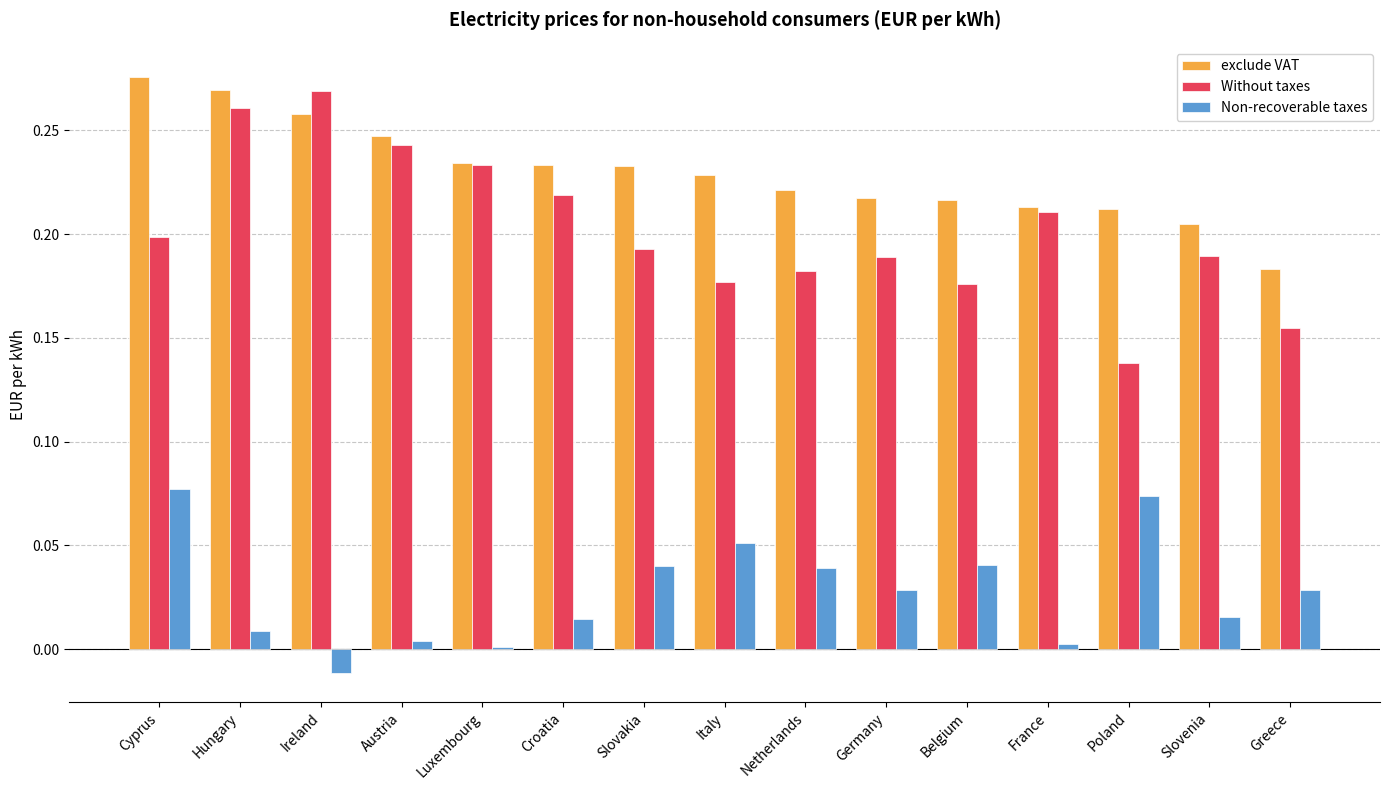

What is the label of the 13th bar from the right?

Ireland